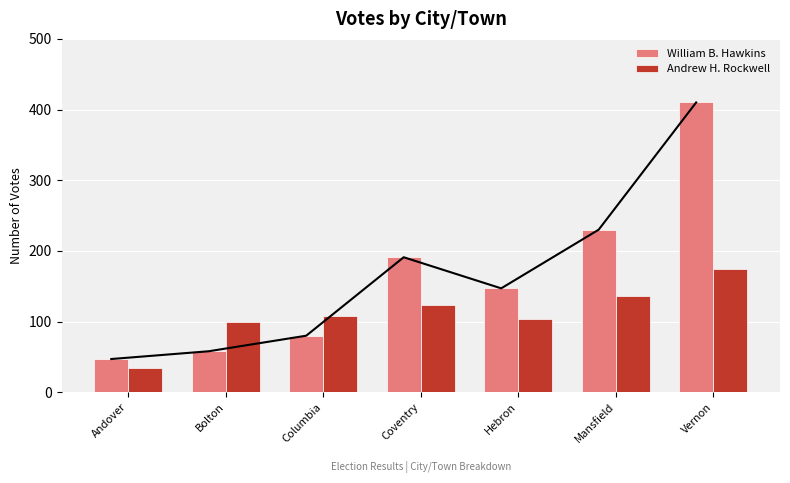

At which label is William B. Hawkins closest to 228?

Mansfield